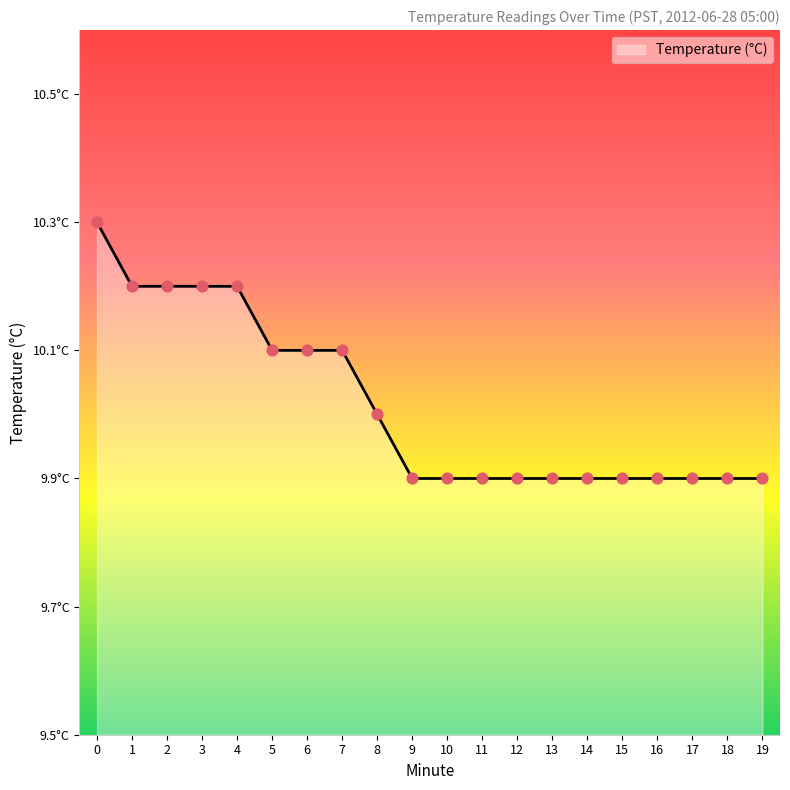

Approximately how many times larger is the value at 17 compared to 16?

1.0